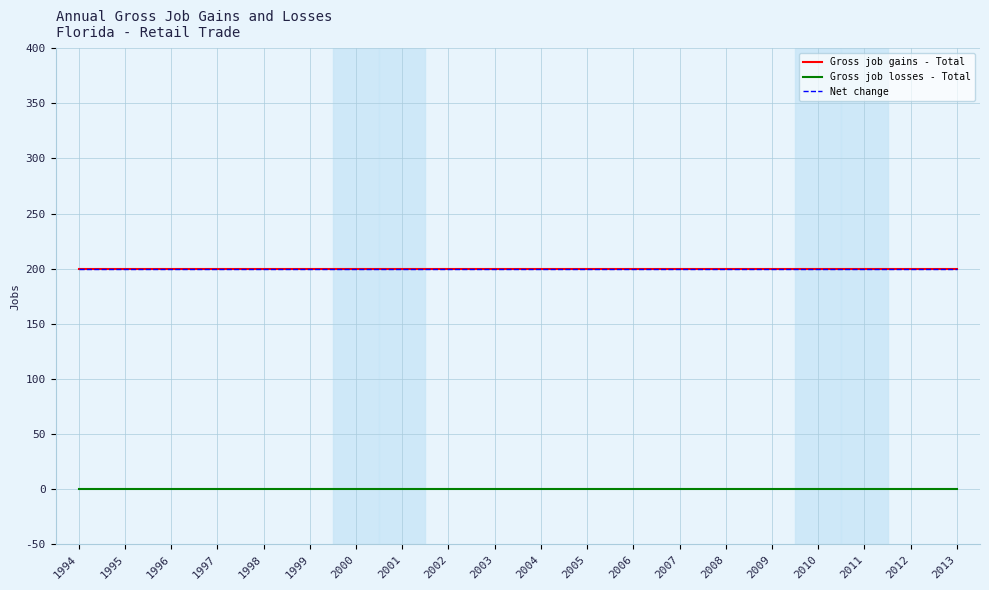

Is this an area chart (filled region under the line)?

No